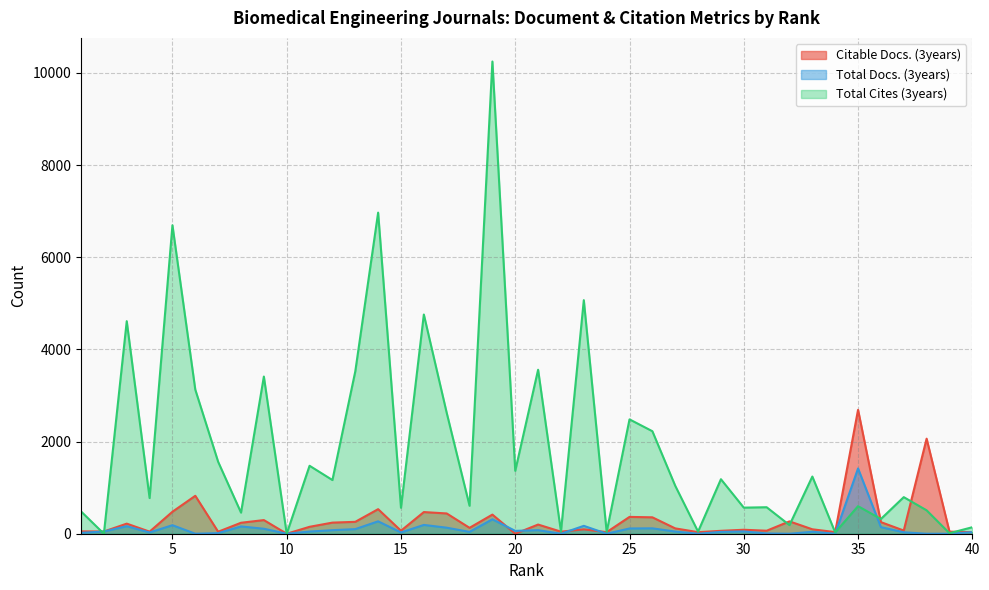

At which category does Total Cites (3years) reach its first local valley?

2